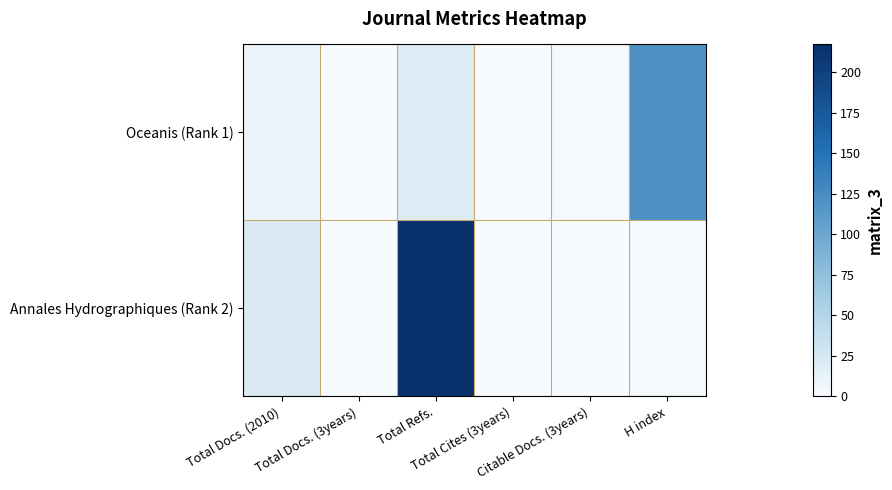

At which category is the sum across all series the highest?

Total Refs.